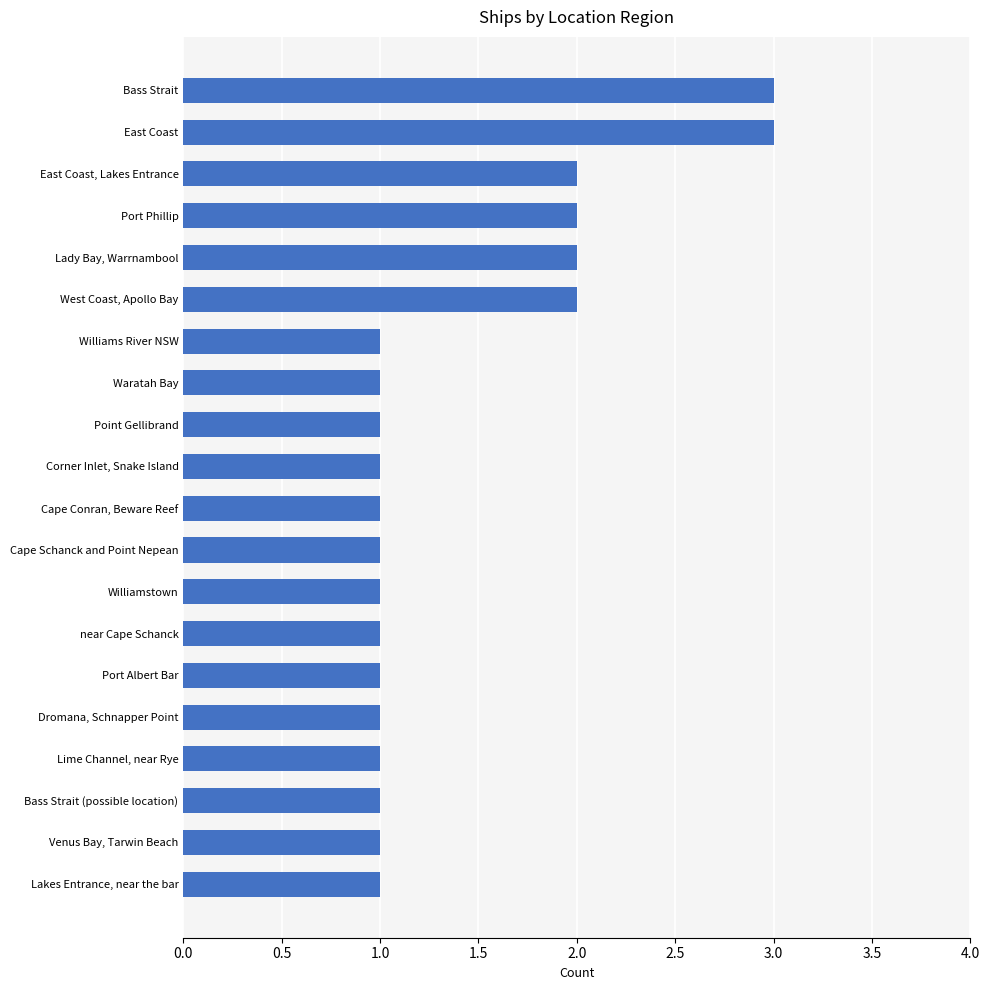

What is the ratio of the value at near Cape Schanck to the value at Lakes Entrance, near the bar?

1.0